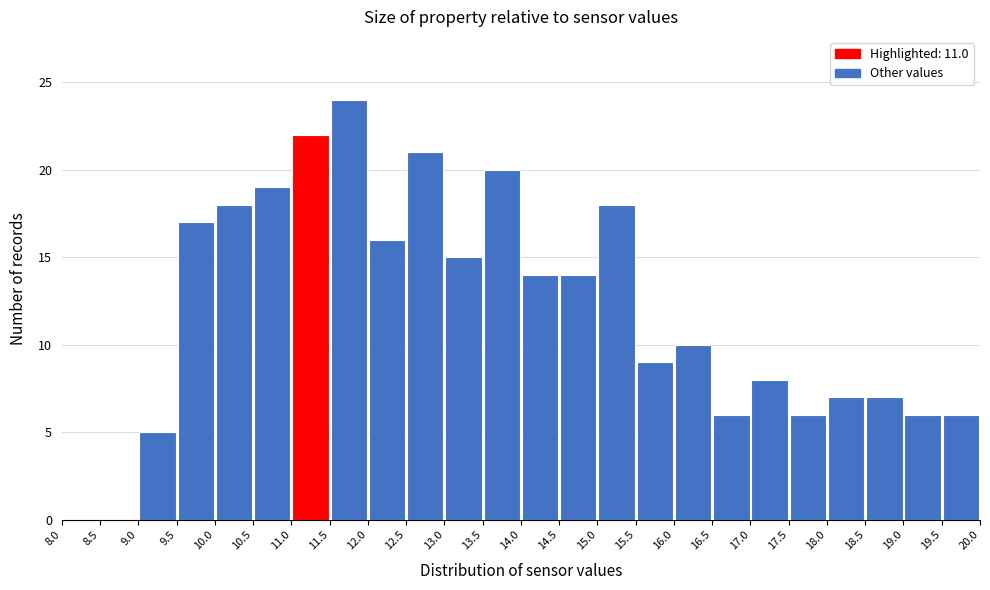

Reading left to right, list every bar in this chart as the range it spans on the x-axis followed by its height. The values are not printed on the chart, so give them approximately, as read against the axis.

8.0 to 8.5: 0
8.5 to 9.0: 0
9.0 to 9.5: 5
9.5 to 10.0: 17
10.0 to 10.5: 18
10.5 to 11.0: 19
11.0 to 11.5: 22
11.5 to 12.0: 24
12.0 to 12.5: 16
12.5 to 13.0: 21
13.0 to 13.5: 15
13.5 to 14.0: 20
14.0 to 14.5: 14
14.5 to 15.0: 14
15.0 to 15.5: 18
15.5 to 16.0: 9
16.0 to 16.5: 10
16.5 to 17.0: 6
17.0 to 17.5: 8
17.5 to 18.0: 6
18.0 to 18.5: 7
18.5 to 19.0: 7
19.0 to 19.5: 6
19.5 to 20.0: 6